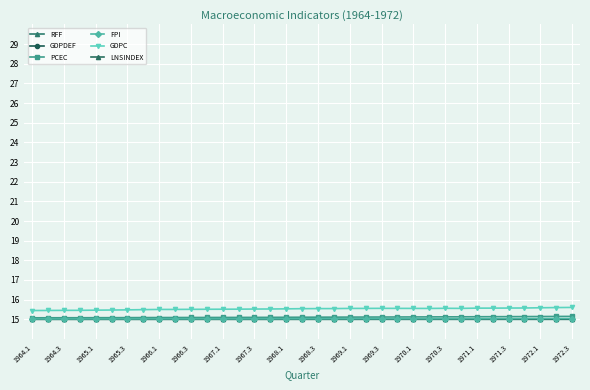

True or false: FPI has more than 2 interior local peaks.

False